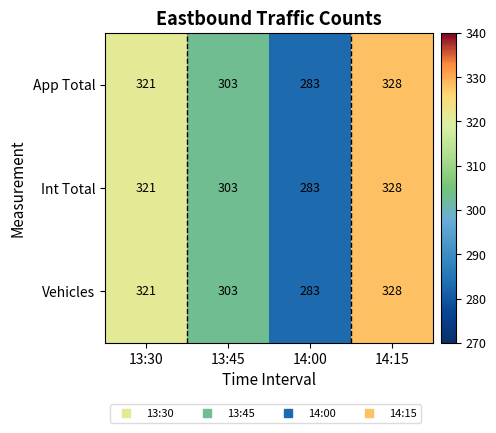

Is it true that Int Total equals 420 at 14:00?

False